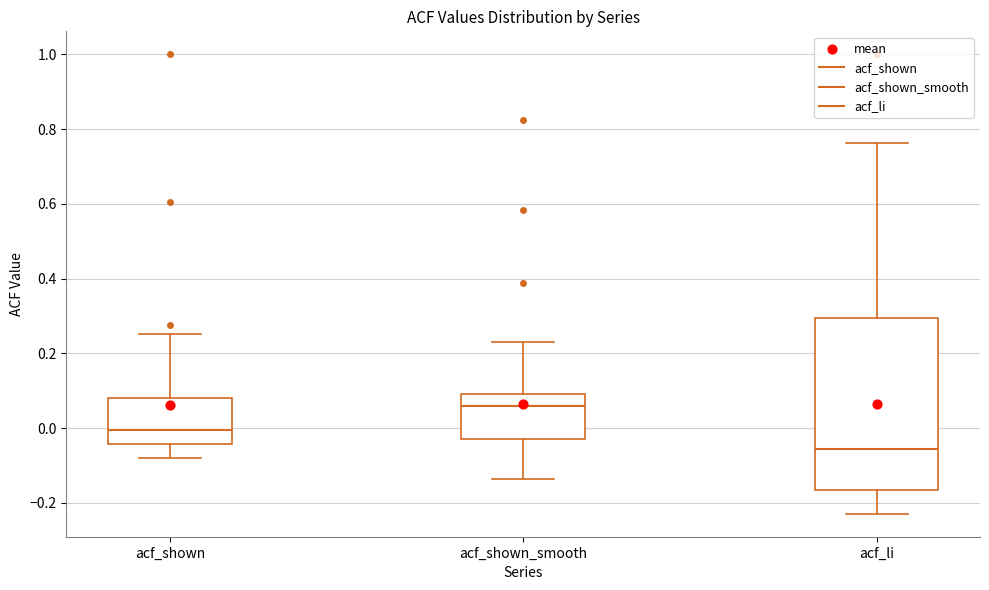

Reading left to right, read every box against the y-axis: the position of its median line, the range the box covers, and the ends of its whiskers. The values are not printed on the chart, so give them approximately, as read against the axis.

acf_shown: median 0.00, box -0.04 to 0.08, whiskers -0.08 to 0.26
acf_shown_smooth: median 0.06, box -0.02 to 0.10, whiskers -0.14 to 0.24
acf_li: median -0.06, box -0.16 to 0.30, whiskers -0.22 to 0.76